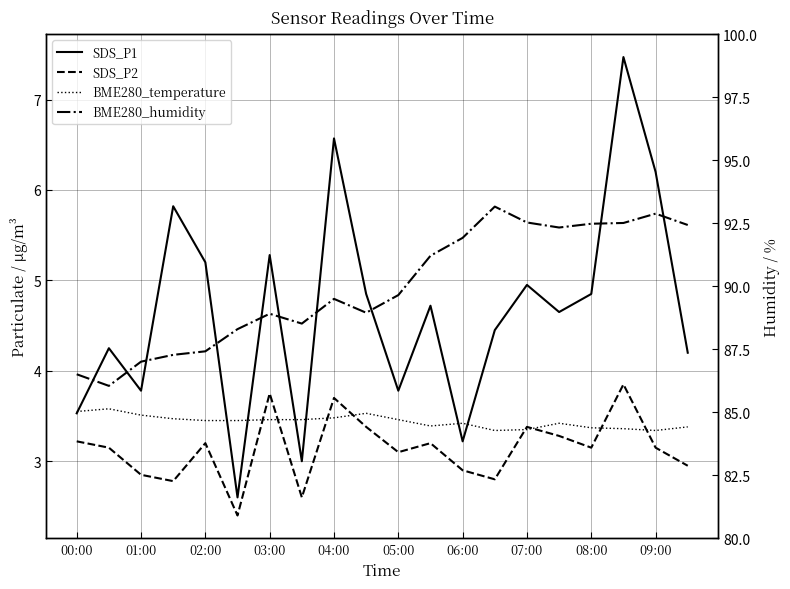

Is it true that BME280_humidity equals 92.5 at 07:00?

True